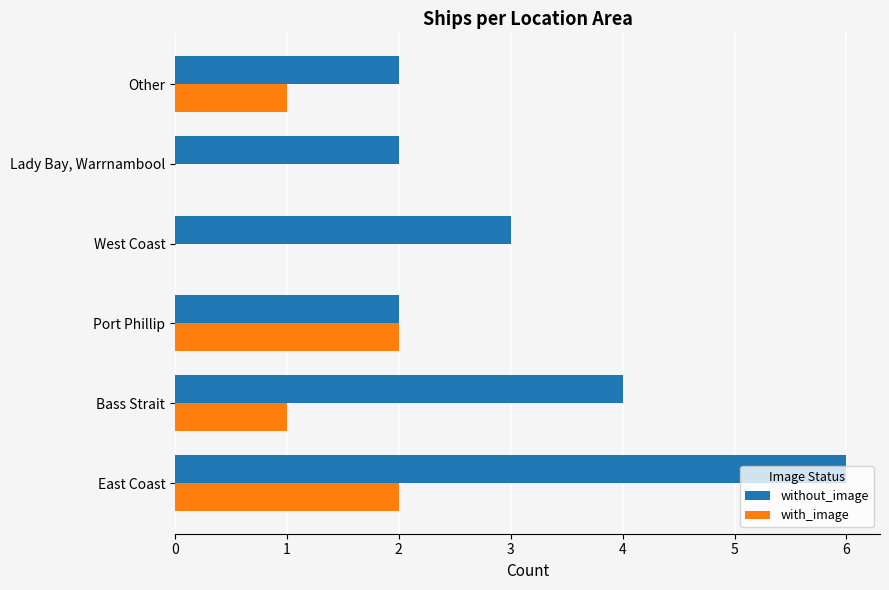

How many categories are shown in the chart?

6